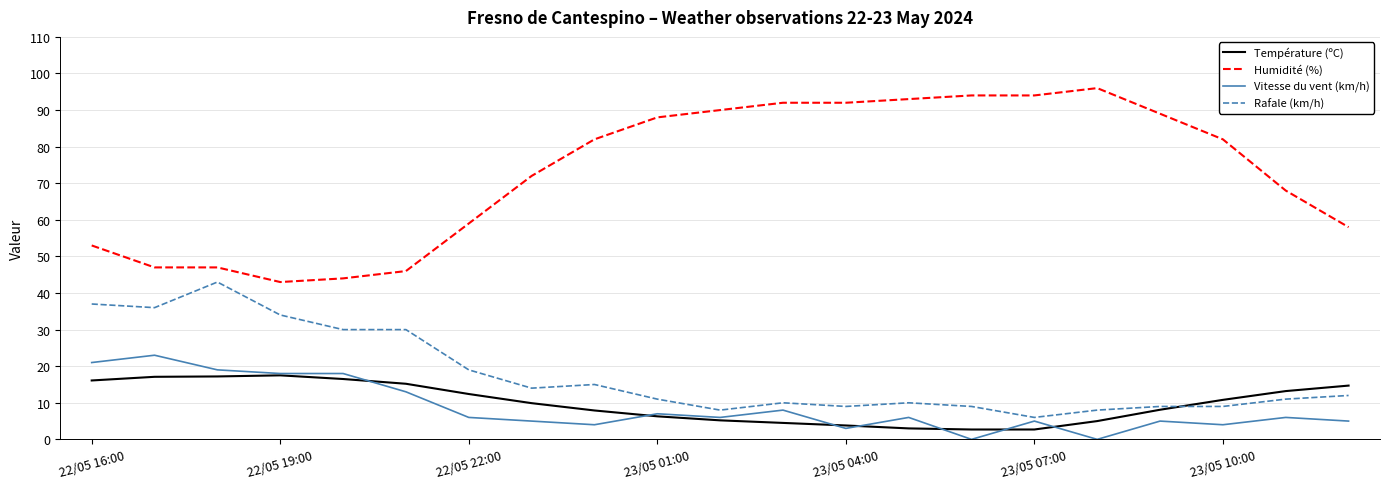

True or false: Humidité (%) and Rafale (km/h) intersect in this chart.

False